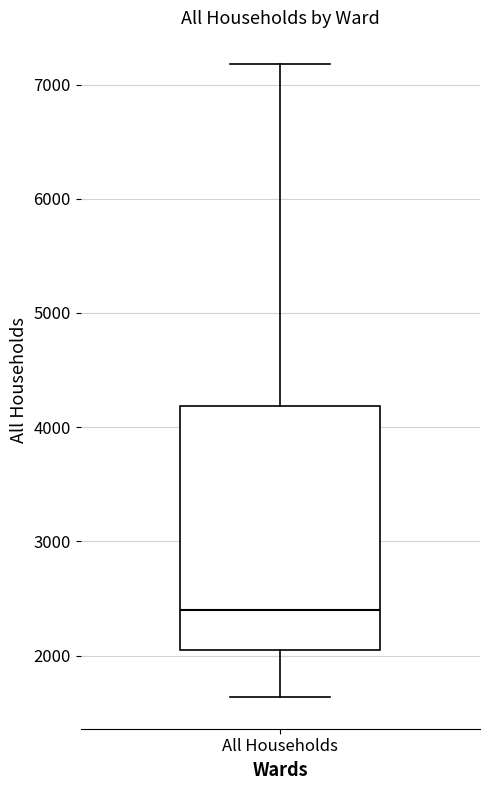

Read this box plot against the y-axis: the position of the median line, the range covered by the box, and the ends of both whiskers. The values are not printed on the chart, so give them approximately, as read against the axis.

median 2400, box 2000 to 4200, whiskers 1600 to 7200